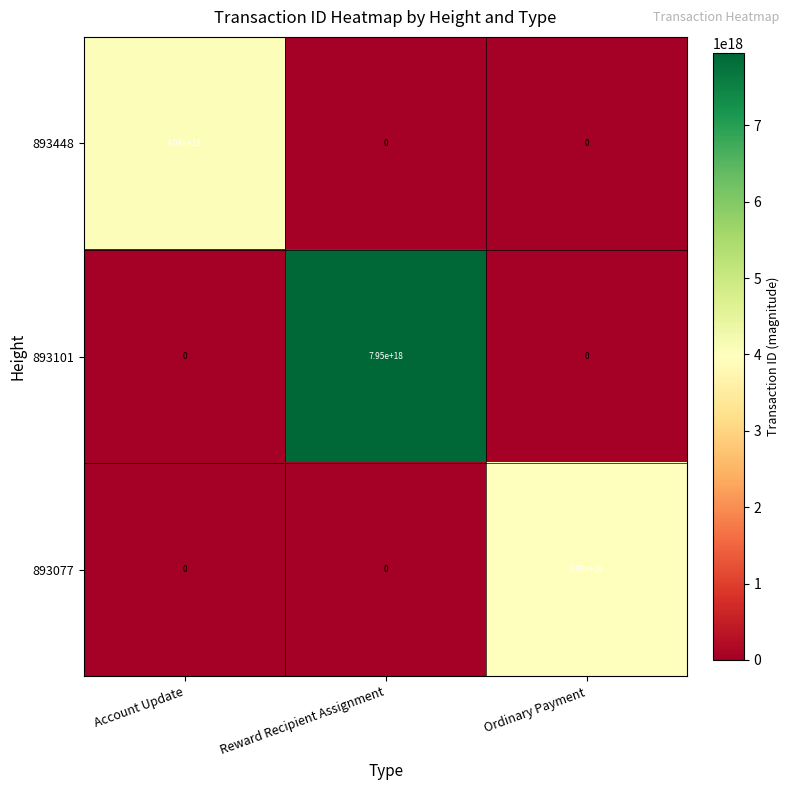

The 893077 series shows 0 at Reward Recipient Assignment. True or false?

True